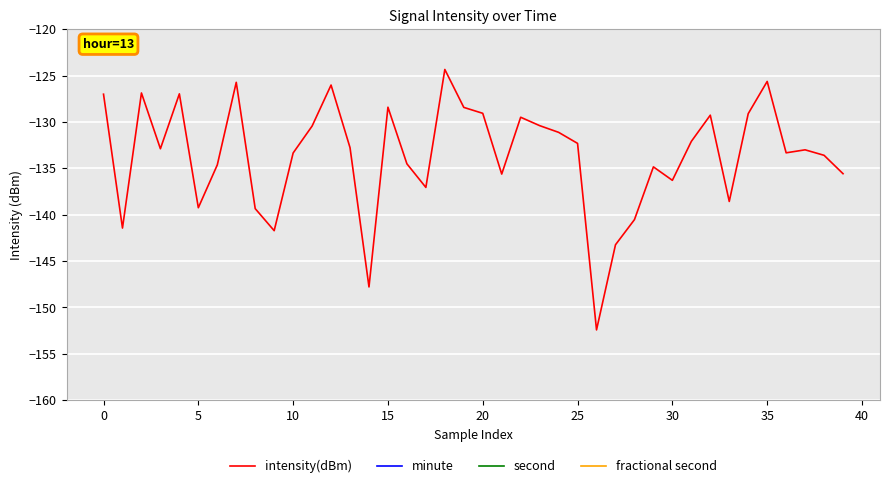

What is the label of the 25th point from the left?

24